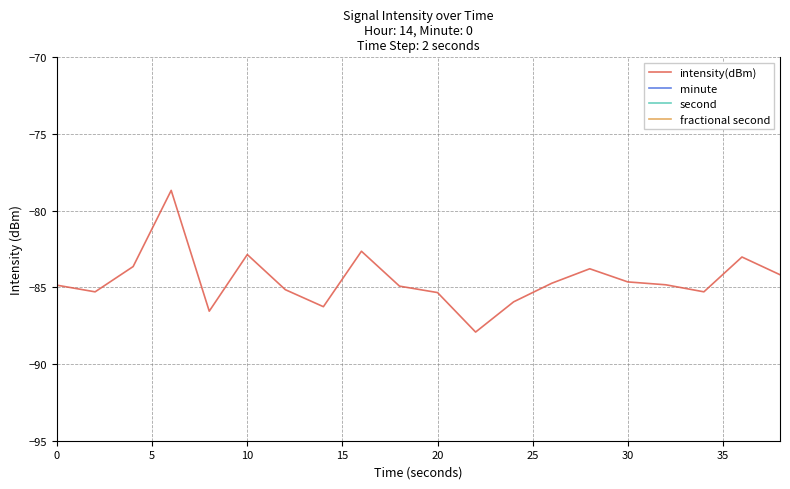

True or false: intensity(dBm) has more than 1 points higher than both neighbors.

True